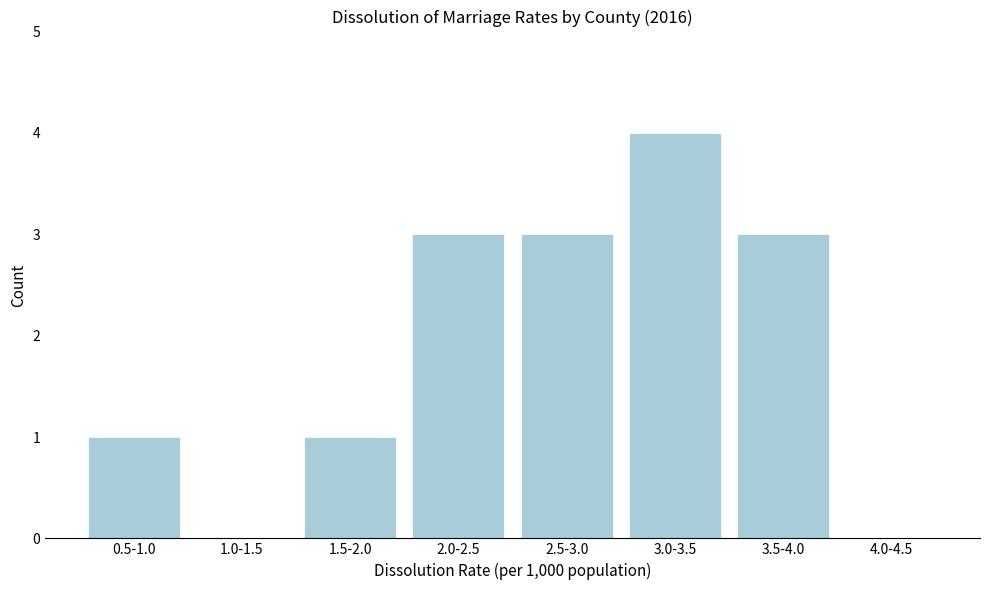

Reading left to right, what are all the values shown in this chart?

0.5-1.0=1	1.0-1.5=0	1.5-2.0=1	2.0-2.5=3	2.5-3.0=3	3.0-3.5=4	3.5-4.0=3	4.0-4.5=0